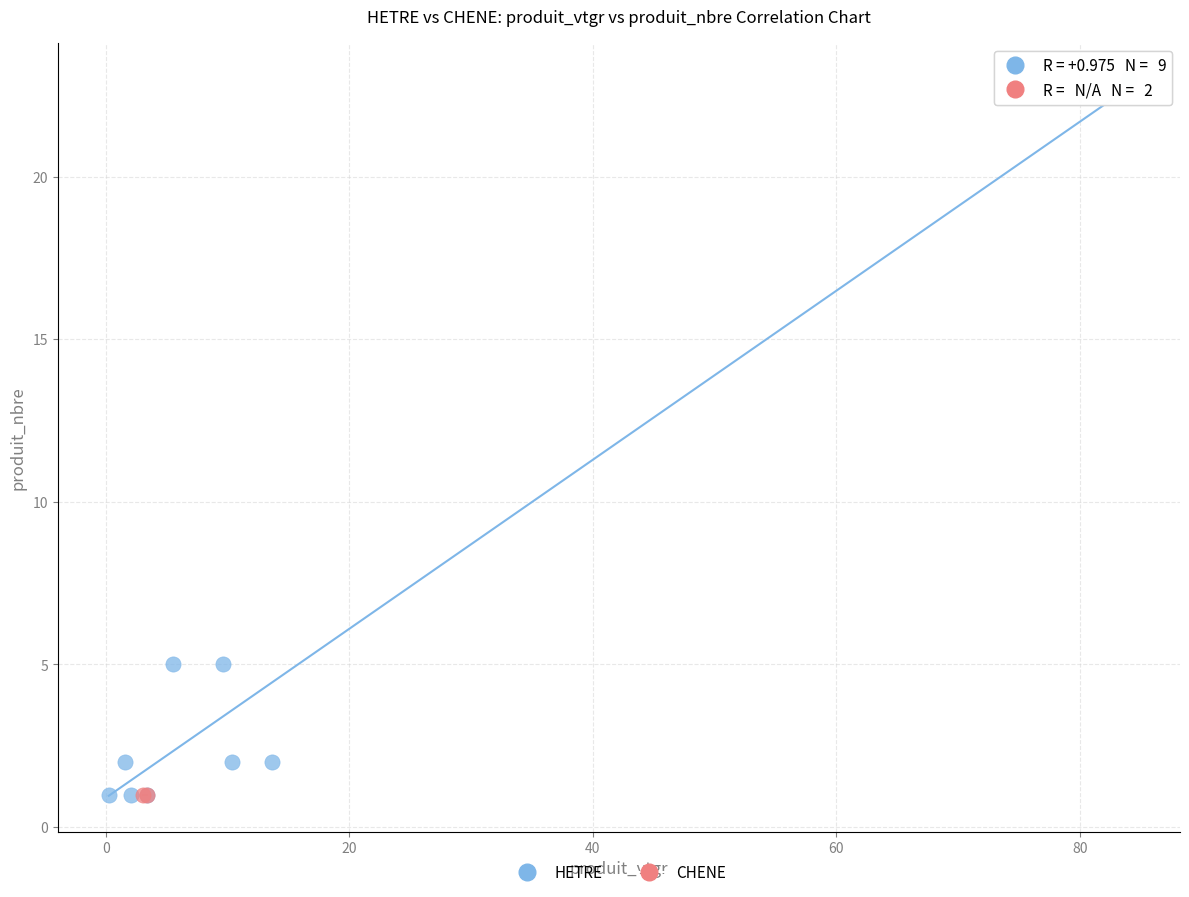

What are all the series names shown in the legend?

HETRE, CHENE